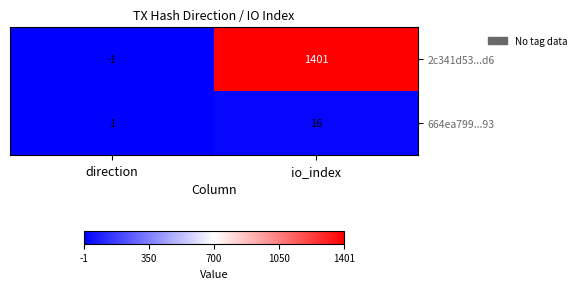

How many data points does each series have?

2